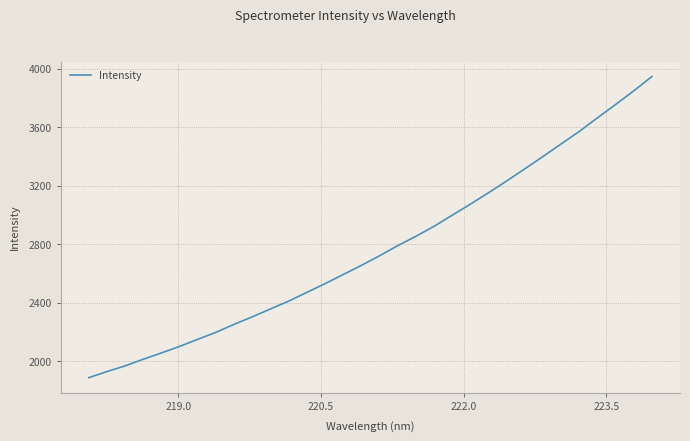

What is the greatest value displayed?

3947.6